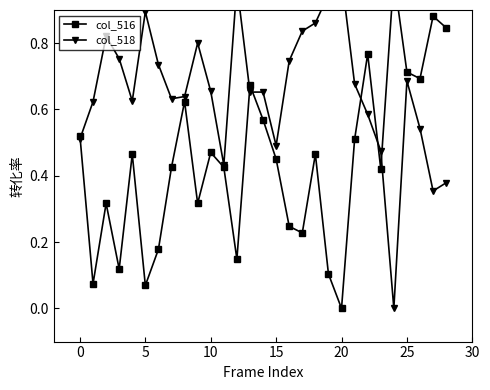

What is the difference between the maximum and minimum values in the col_518 series?

1.0